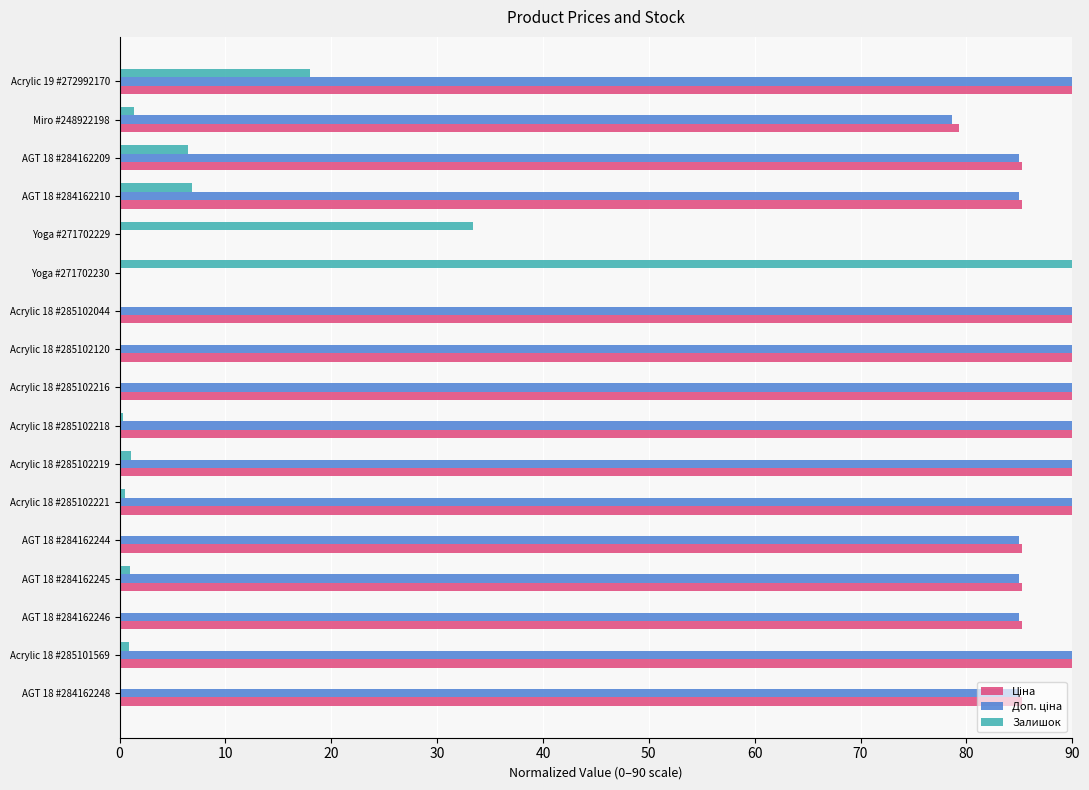

Which category has the highest value in the Залишок series?

Yoga #271702230